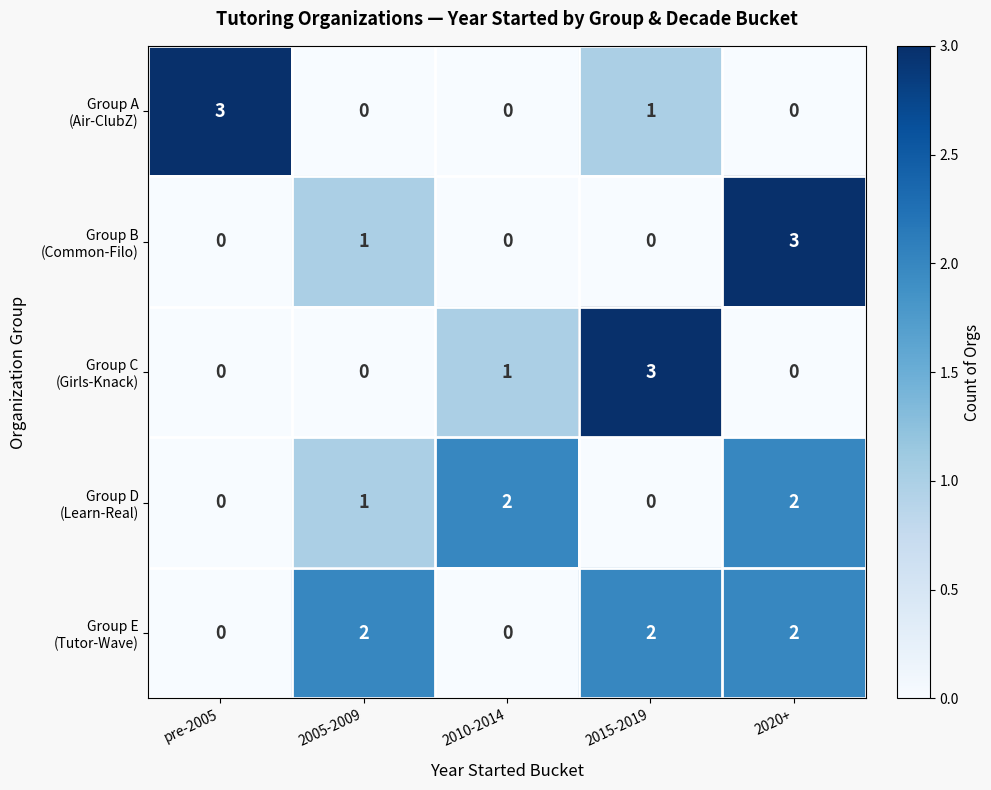

What is the spread (max minus min) of values at 2015-2019?

3